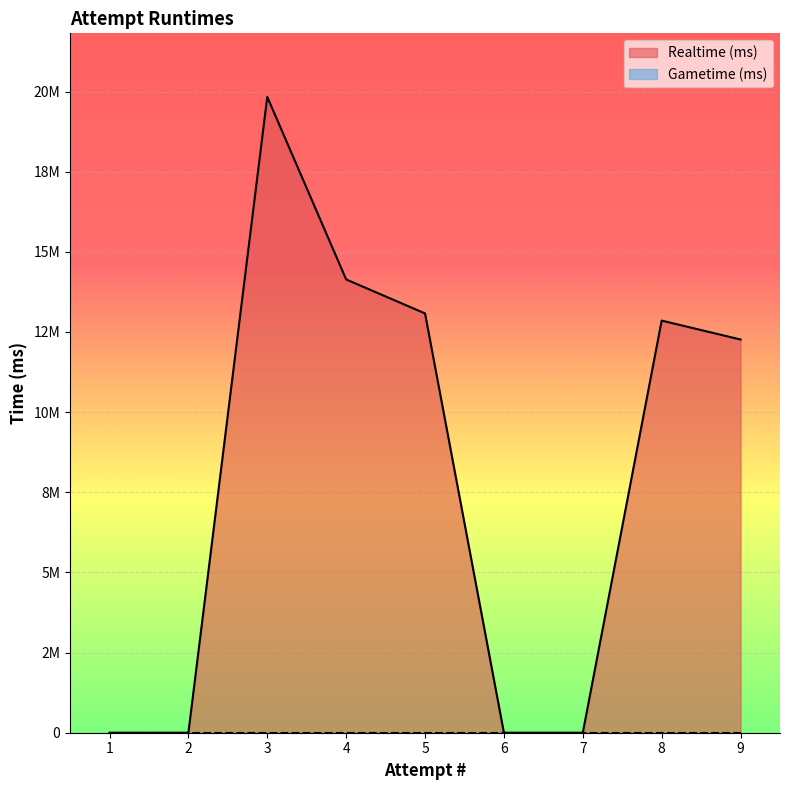

Count the number of data series in this chart.

1